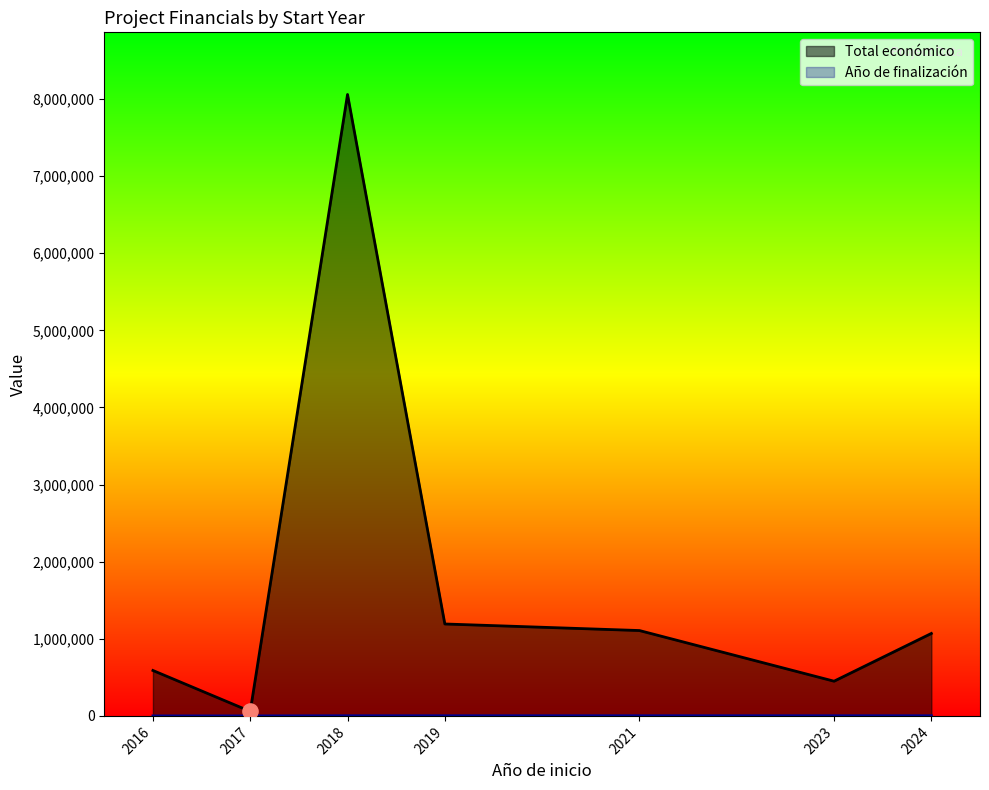

At how many categories does at least one series exceed 172728?

6